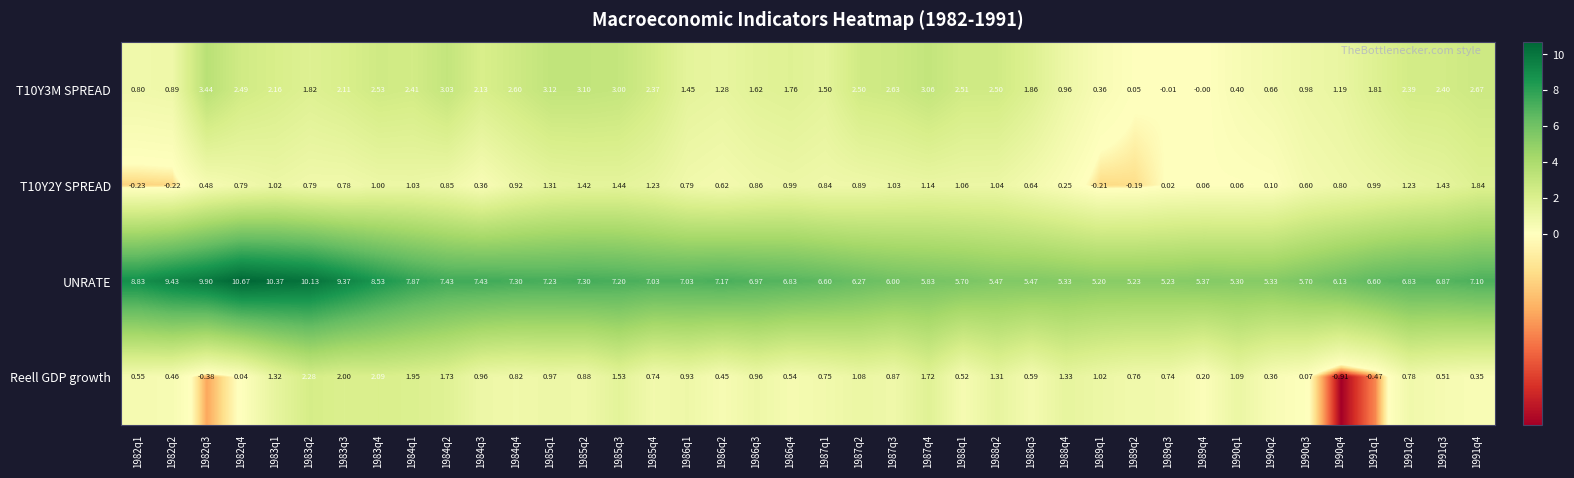

Is the value of Reell GDP growth at 1983q2 greater than the value of T10Y2Y SPREAD at 1983q4?

Yes